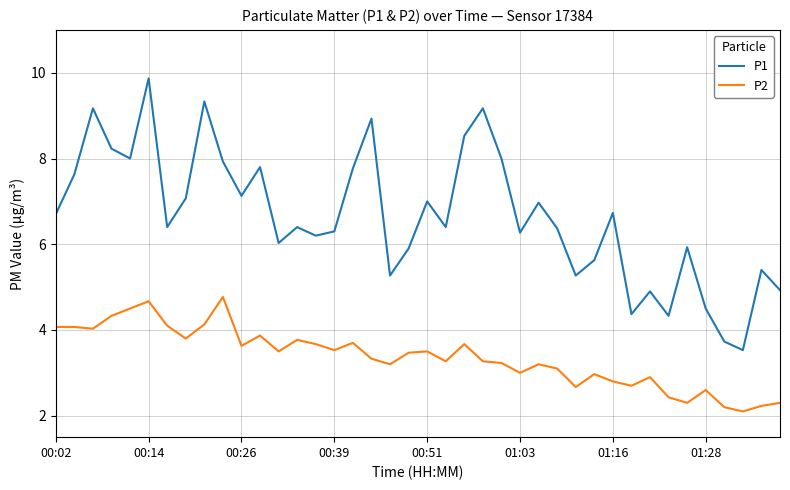

List the series in order of their peak value, highest first.

P1, P2